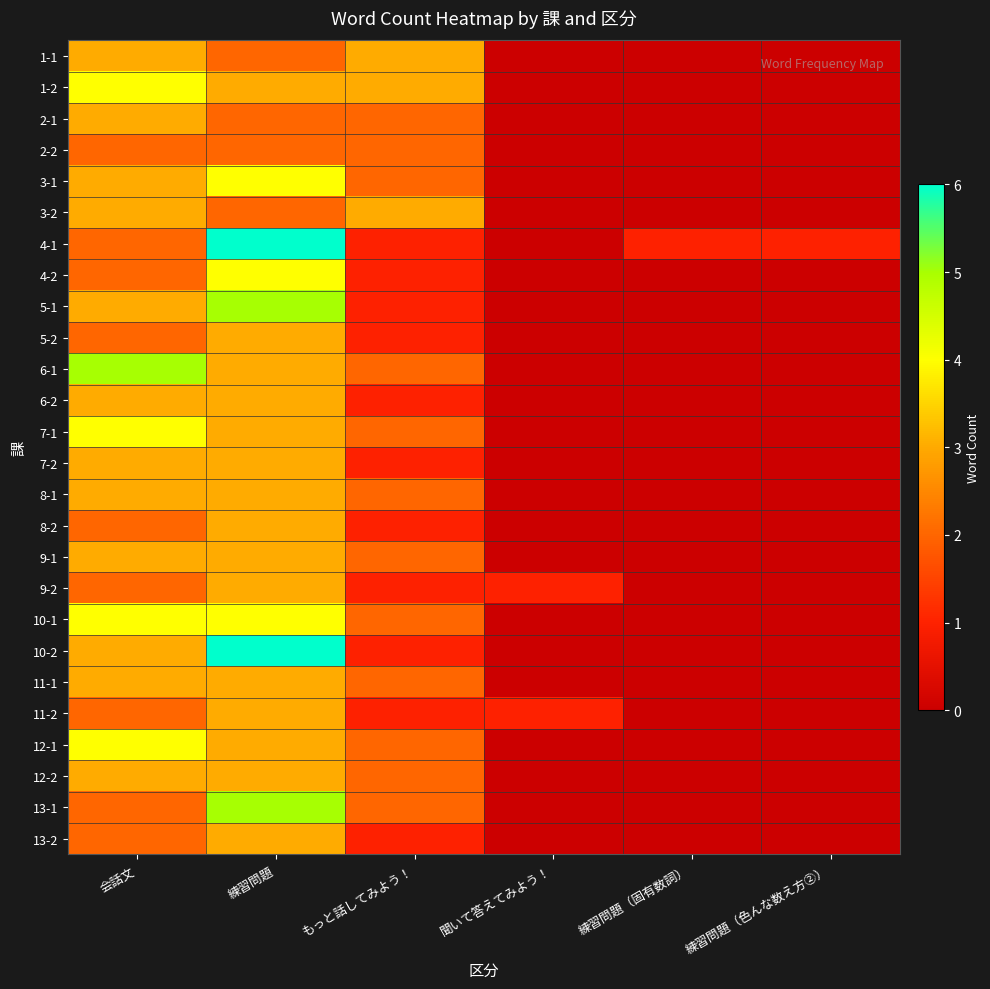

Reading left to right, what are all the values shown in this chart?

1-1: 会話文=3	練習問題=2	もっと話してみよう！=3	聞いて答えてみよう！=0	練習問題（固有数詞）=0	練習問題（色んな数え方②）=0
1-2: 会話文=4	練習問題=3	もっと話してみよう！=3	聞いて答えてみよう！=0	練習問題（固有数詞）=0	練習問題（色んな数え方②）=0
2-1: 会話文=3	練習問題=2	もっと話してみよう！=2	聞いて答えてみよう！=0	練習問題（固有数詞）=0	練習問題（色んな数え方②）=0
2-2: 会話文=2	練習問題=2	もっと話してみよう！=2	聞いて答えてみよう！=0	練習問題（固有数詞）=0	練習問題（色んな数え方②）=0
3-1: 会話文=3	練習問題=4	もっと話してみよう！=2	聞いて答えてみよう！=0	練習問題（固有数詞）=0	練習問題（色んな数え方②）=0
3-2: 会話文=3	練習問題=2	もっと話してみよう！=3	聞いて答えてみよう！=0	練習問題（固有数詞）=0	練習問題（色んな数え方②）=0
4-1: 会話文=2	練習問題=6	もっと話してみよう！=1	聞いて答えてみよう！=0	練習問題（固有数詞）=1	練習問題（色んな数え方②）=1
4-2: 会話文=2	練習問題=4	もっと話してみよう！=1	聞いて答えてみよう！=0	練習問題（固有数詞）=0	練習問題（色んな数え方②）=0
5-1: 会話文=3	練習問題=5	もっと話してみよう！=1	聞いて答えてみよう！=0	練習問題（固有数詞）=0	練習問題（色んな数え方②）=0
5-2: 会話文=2	練習問題=3	もっと話してみよう！=1	聞いて答えてみよう！=0	練習問題（固有数詞）=0	練習問題（色んな数え方②）=0
6-1: 会話文=5	練習問題=3	もっと話してみよう！=2	聞いて答えてみよう！=0	練習問題（固有数詞）=0	練習問題（色んな数え方②）=0
6-2: 会話文=3	練習問題=3	もっと話してみよう！=1	聞いて答えてみよう！=0	練習問題（固有数詞）=0	練習問題（色んな数え方②）=0
7-1: 会話文=4	練習問題=3	もっと話してみよう！=2	聞いて答えてみよう！=0	練習問題（固有数詞）=0	練習問題（色んな数え方②）=0
7-2: 会話文=3	練習問題=3	もっと話してみよう！=1	聞いて答えてみよう！=0	練習問題（固有数詞）=0	練習問題（色んな数え方②）=0
8-1: 会話文=3	練習問題=3	もっと話してみよう！=2	聞いて答えてみよう！=0	練習問題（固有数詞）=0	練習問題（色んな数え方②）=0
8-2: 会話文=2	練習問題=3	もっと話してみよう！=1	聞いて答えてみよう！=0	練習問題（固有数詞）=0	練習問題（色んな数え方②）=0
9-1: 会話文=3	練習問題=3	もっと話してみよう！=2	聞いて答えてみよう！=0	練習問題（固有数詞）=0	練習問題（色んな数え方②）=0
9-2: 会話文=2	練習問題=3	もっと話してみよう！=1	聞いて答えてみよう！=1	練習問題（固有数詞）=0	練習問題（色んな数え方②）=0
10-1: 会話文=4	練習問題=4	もっと話してみよう！=2	聞いて答えてみよう！=0	練習問題（固有数詞）=0	練習問題（色んな数え方②）=0
10-2: 会話文=3	練習問題=6	もっと話してみよう！=1	聞いて答えてみよう！=0	練習問題（固有数詞）=0	練習問題（色んな数え方②）=0
11-1: 会話文=3	練習問題=3	もっと話してみよう！=2	聞いて答えてみよう！=0	練習問題（固有数詞）=0	練習問題（色んな数え方②）=0
11-2: 会話文=2	練習問題=3	もっと話してみよう！=1	聞いて答えてみよう！=1	練習問題（固有数詞）=0	練習問題（色んな数え方②）=0
12-1: 会話文=4	練習問題=3	もっと話してみよう！=2	聞いて答えてみよう！=0	練習問題（固有数詞）=0	練習問題（色んな数え方②）=0
12-2: 会話文=3	練習問題=3	もっと話してみよう！=2	聞いて答えてみよう！=0	練習問題（固有数詞）=0	練習問題（色んな数え方②）=0
13-1: 会話文=2	練習問題=5	もっと話してみよう！=2	聞いて答えてみよう！=0	練習問題（固有数詞）=0	練習問題（色んな数え方②）=0
13-2: 会話文=2	練習問題=3	もっと話してみよう！=1	聞いて答えてみよう！=0	練習問題（固有数詞）=0	練習問題（色んな数え方②）=0